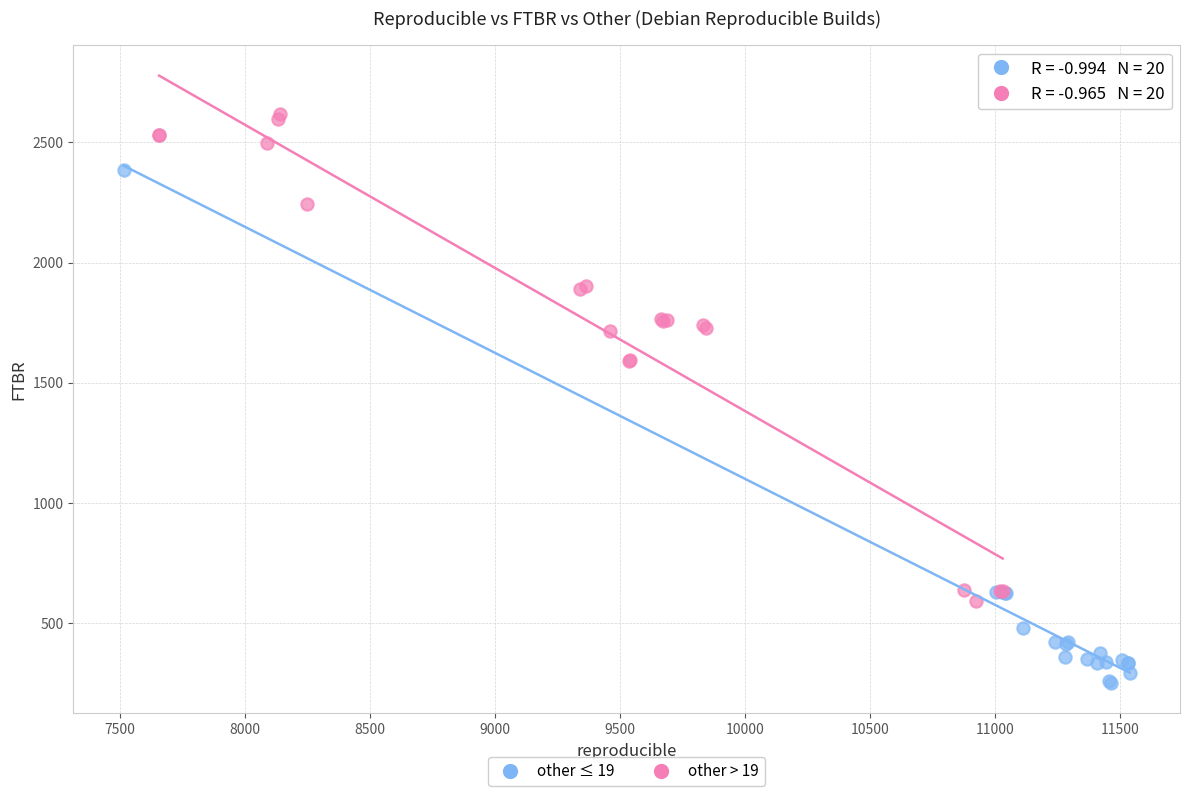

What are all the series names shown in the legend?

other ≤ 19, other > 19